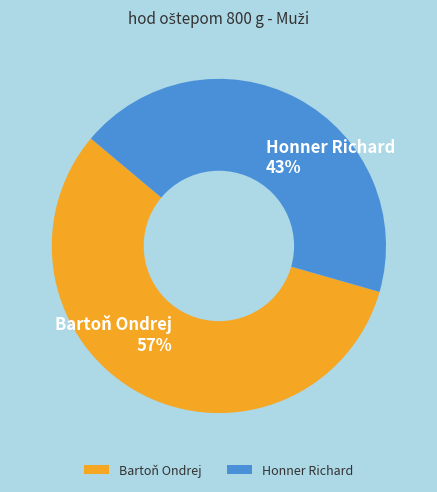

True or false: Bartoň Ondrej accounts for 57% of the total.

True